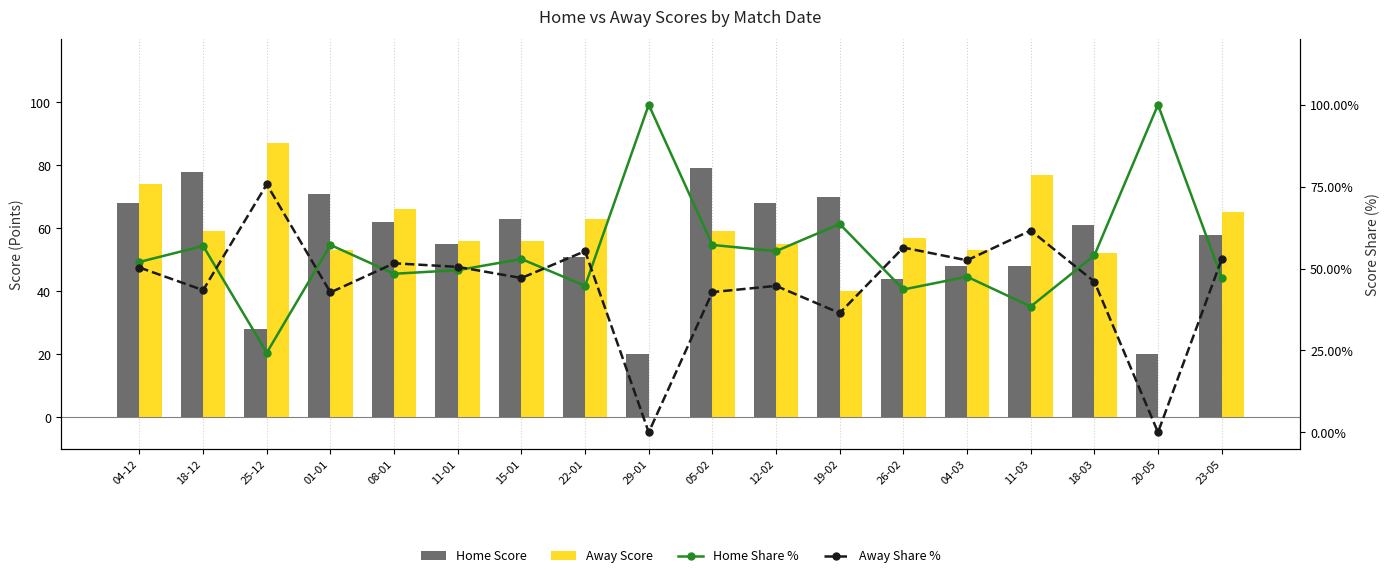

Where is Home Score nearest to the value 49?

04-03